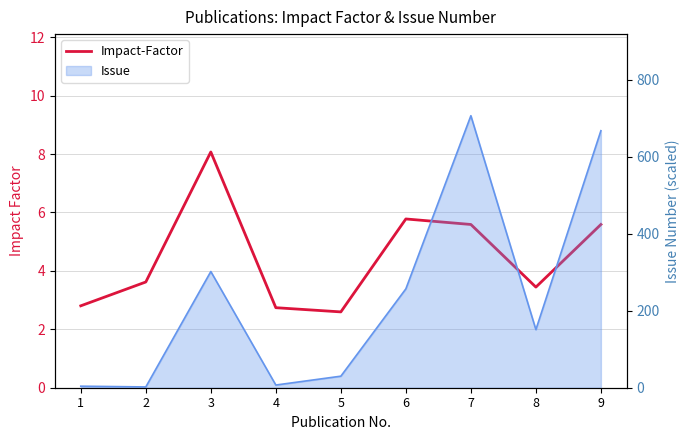

Count the number of categories in the chart.

9